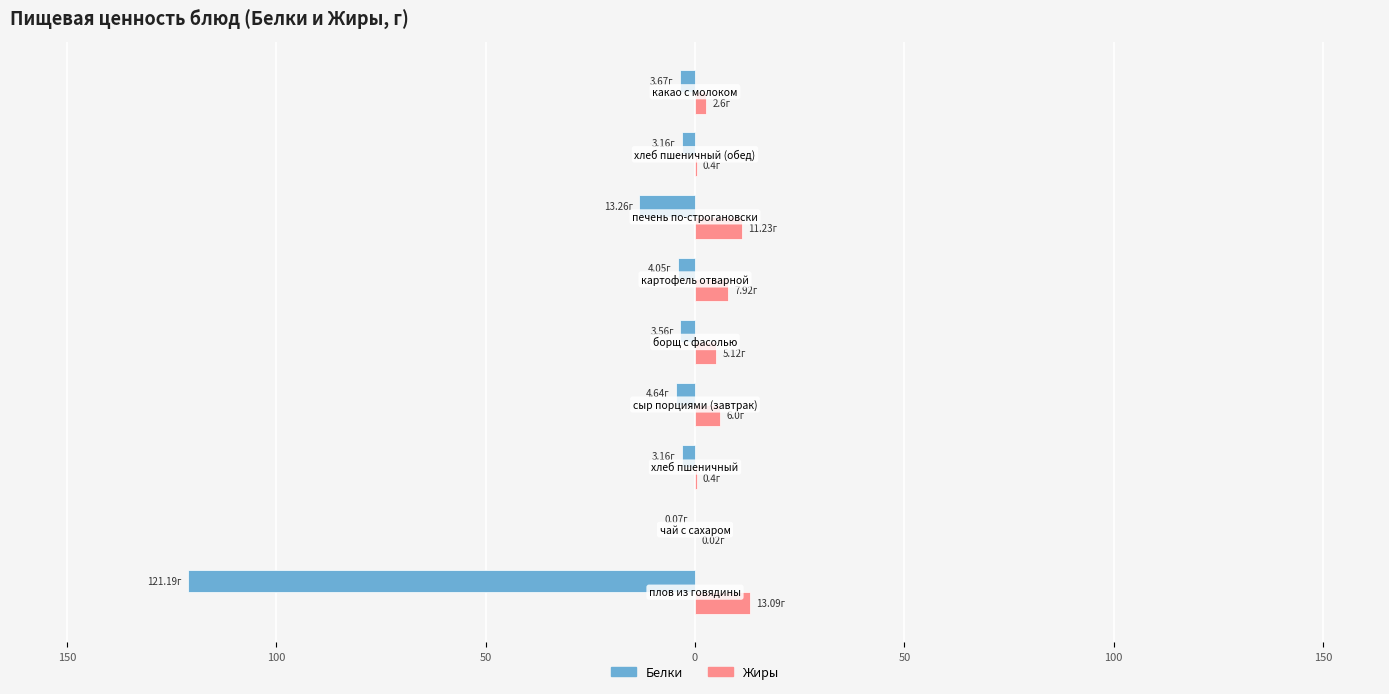

What are all the series names shown in the legend?

Белки, Жиры